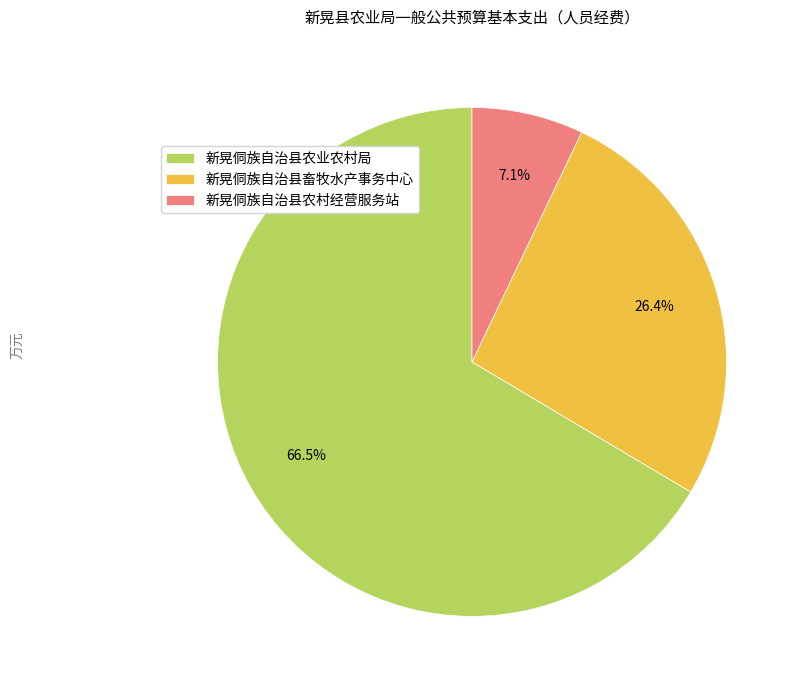

What percentage do 新晃侗族自治县农村经营服务站 and 新晃侗族自治县畜牧水产事务中心 together represent?

33.5%